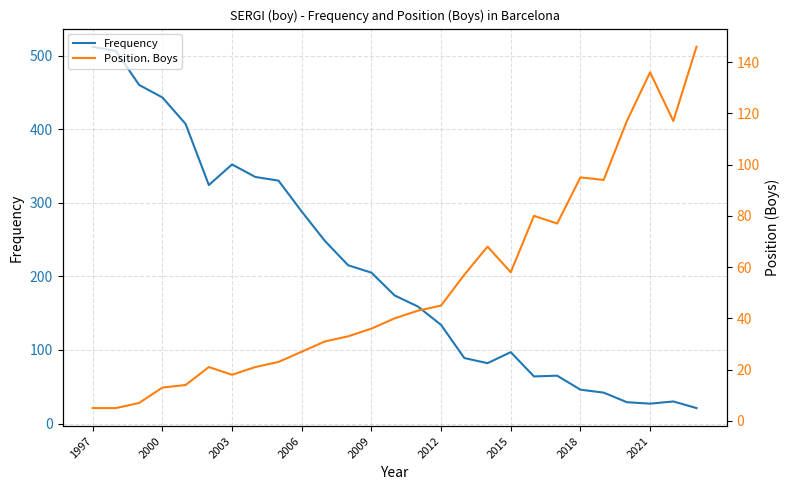

Which series has the largest total across all categories?

Frequency